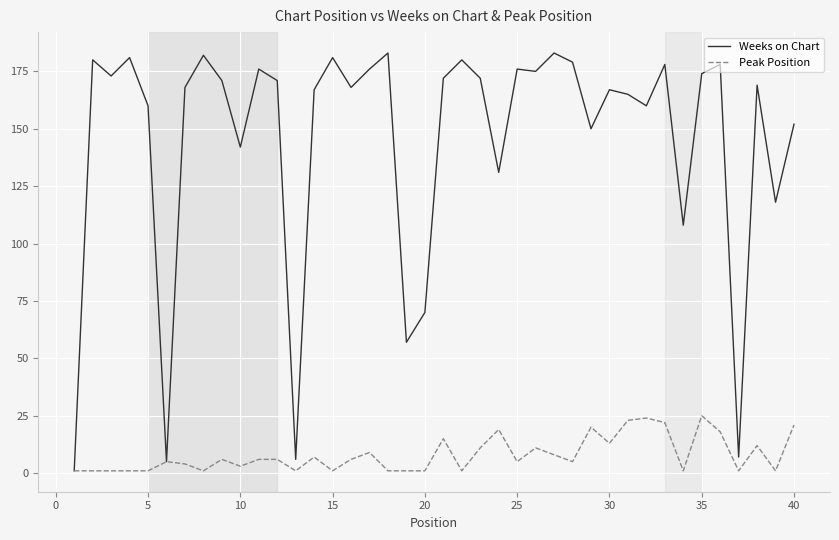

Which series has the largest range (max minus min)?

Weeks on Chart